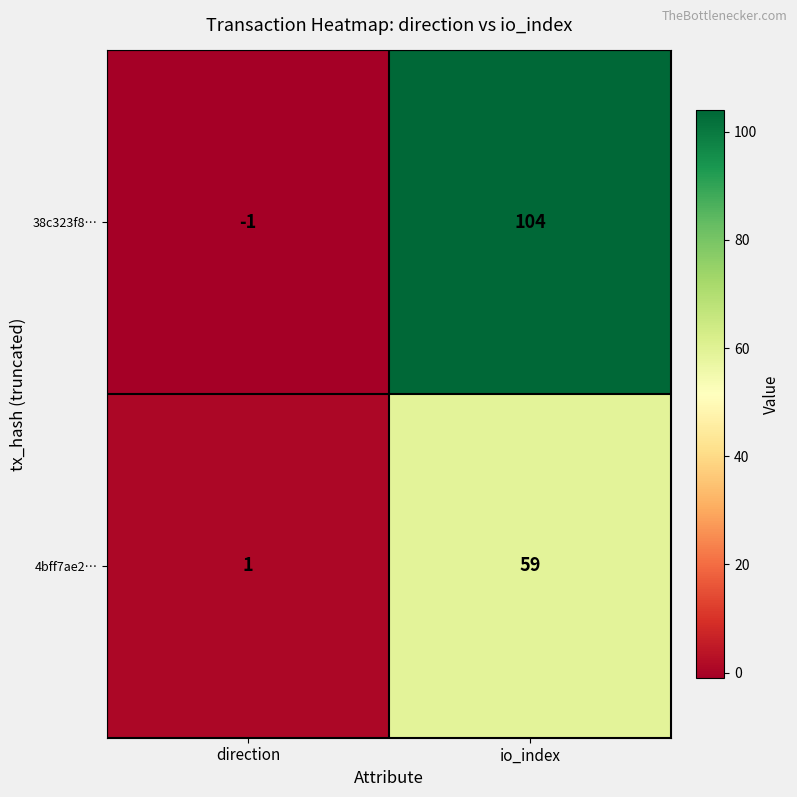

Rank the series by their average value, from lowest to highest.

4bff7ae2…, 38c323f8…